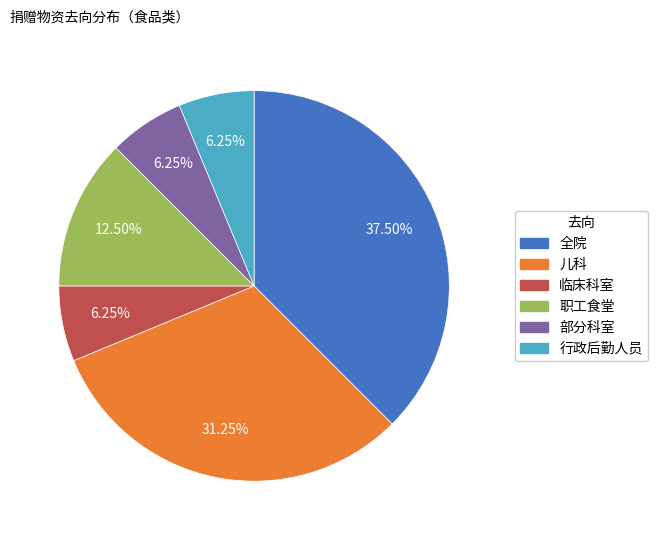

To the nearest percent, what is the combined percentage of 儿科 and 全院?

69%